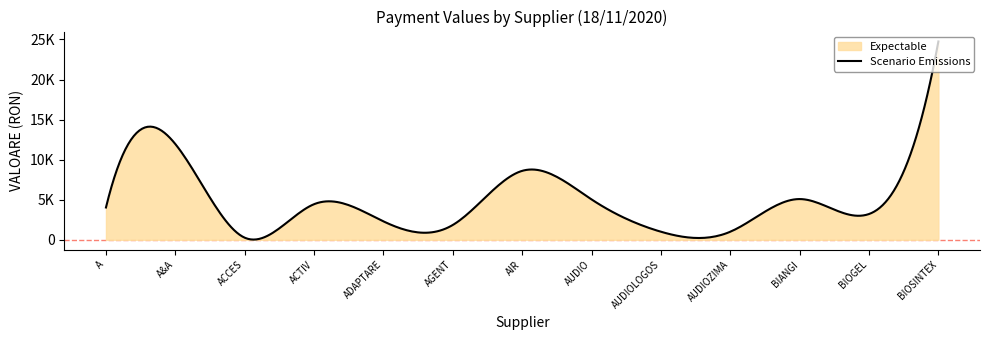

True or false: the data has more than 1 interior local peaks.

True